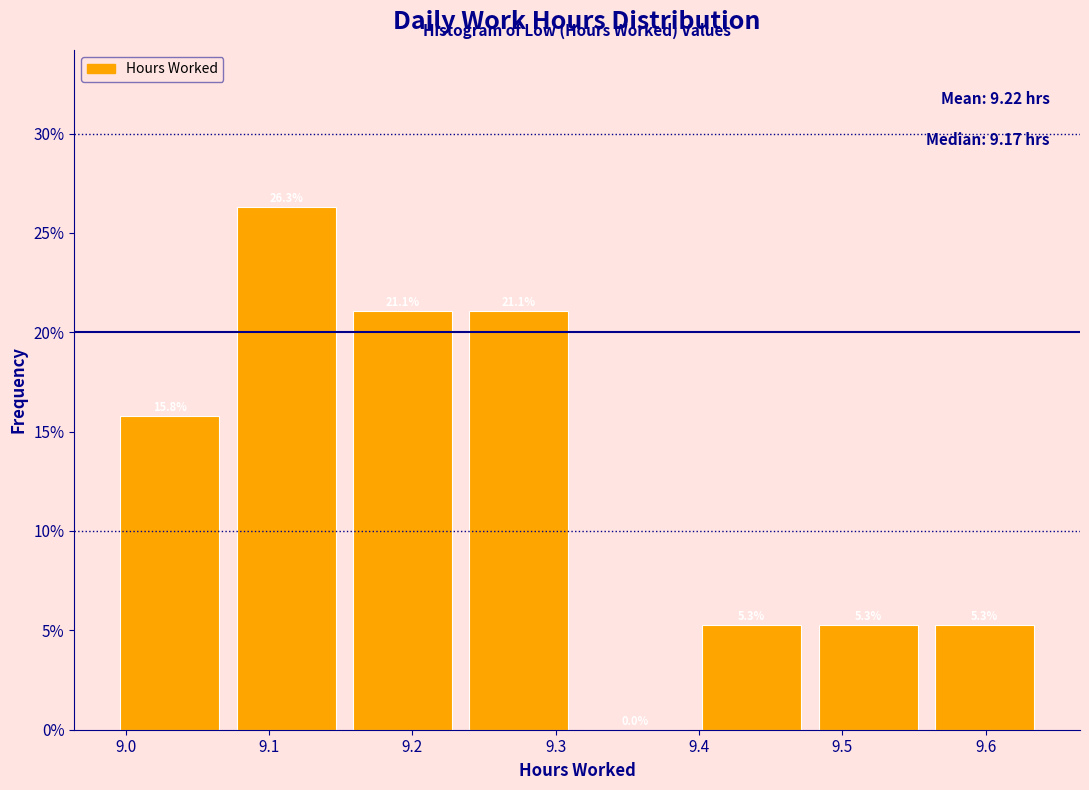

How tall is the bar that spans 9.48 to 9.56 on the x-axis? The bar edges are not printed on the chart, so give them approximately, as read against the axis.

5.3